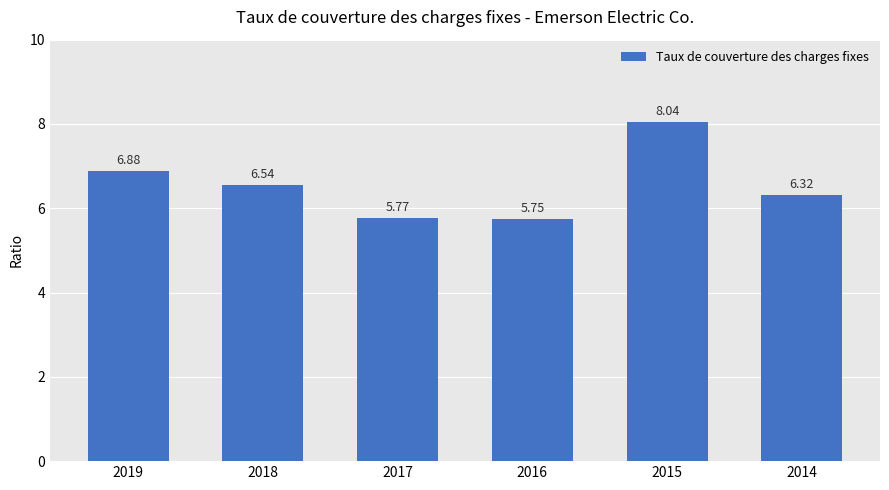

Between 2016 and 2017, which is larger?

2017